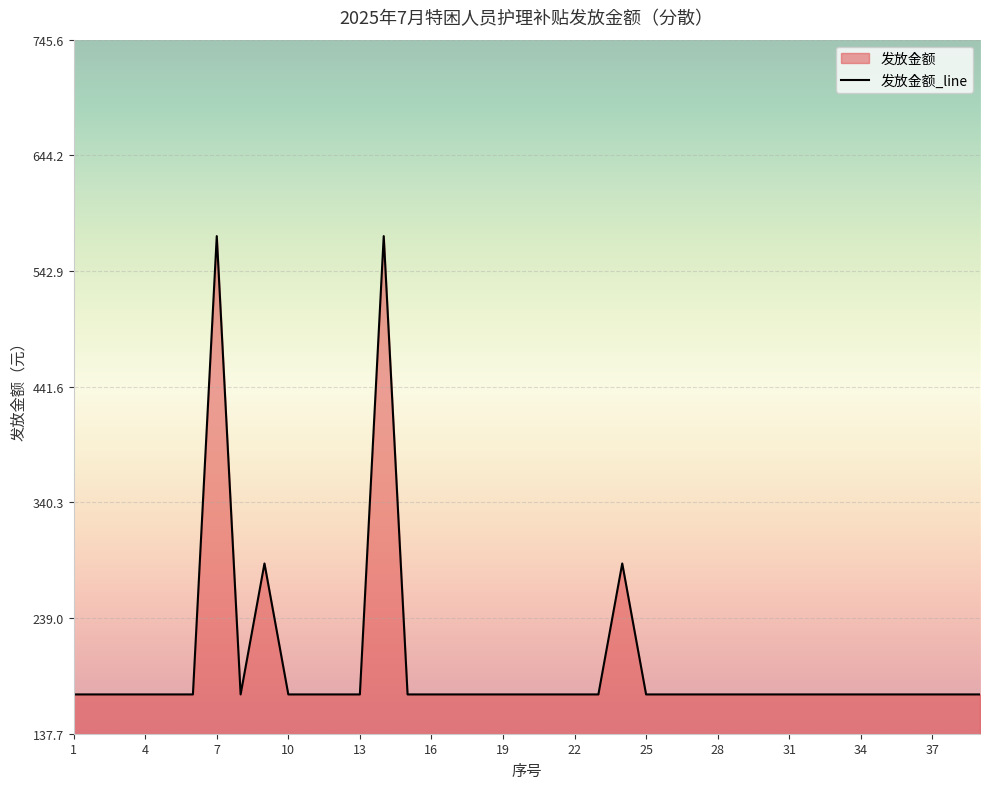

Rank the categories by value from highest to lowest.

7, 14, 9, 24, 1, 2, 3, 4, 5, 6, 8, 10, 11, 12, 13, 15, 16, 17, 18, 19, 20, 21, 22, 23, 25, 26, 27, 28, 29, 30, 31, 32, 33, 34, 35, 36, 37, 38, 39